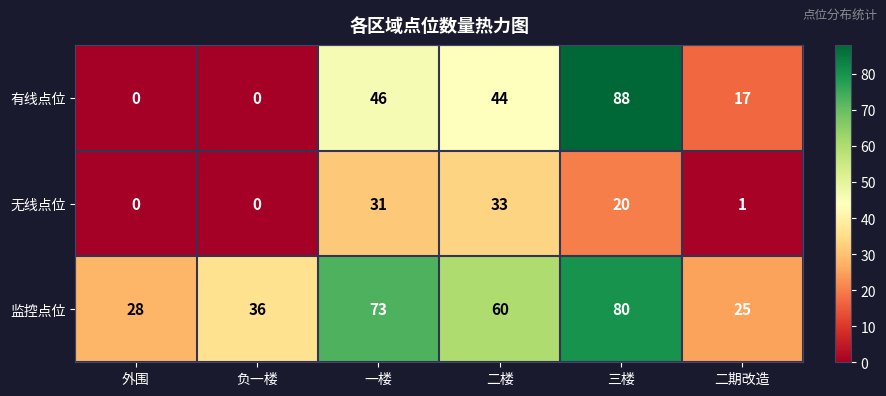

List the series in order of their overall mean, lowest first.

无线点位, 有线点位, 监控点位